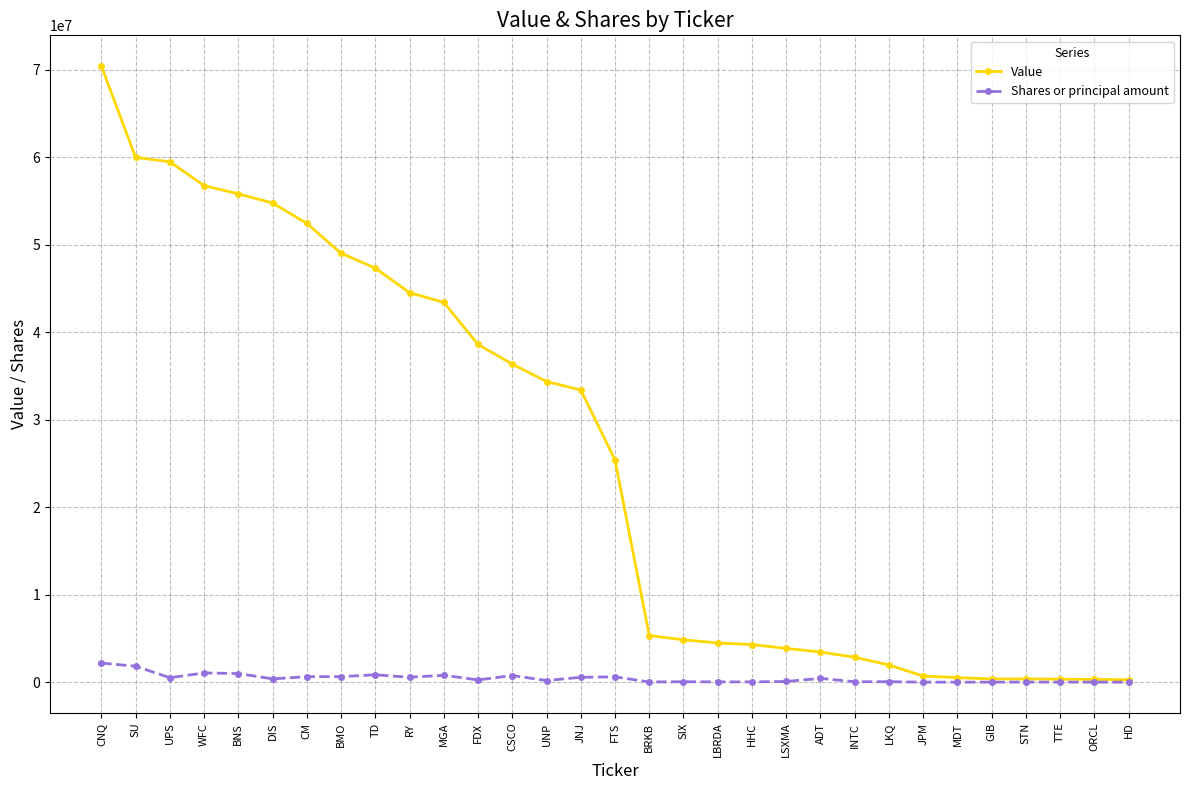

Read the Value value at SU.

59994000